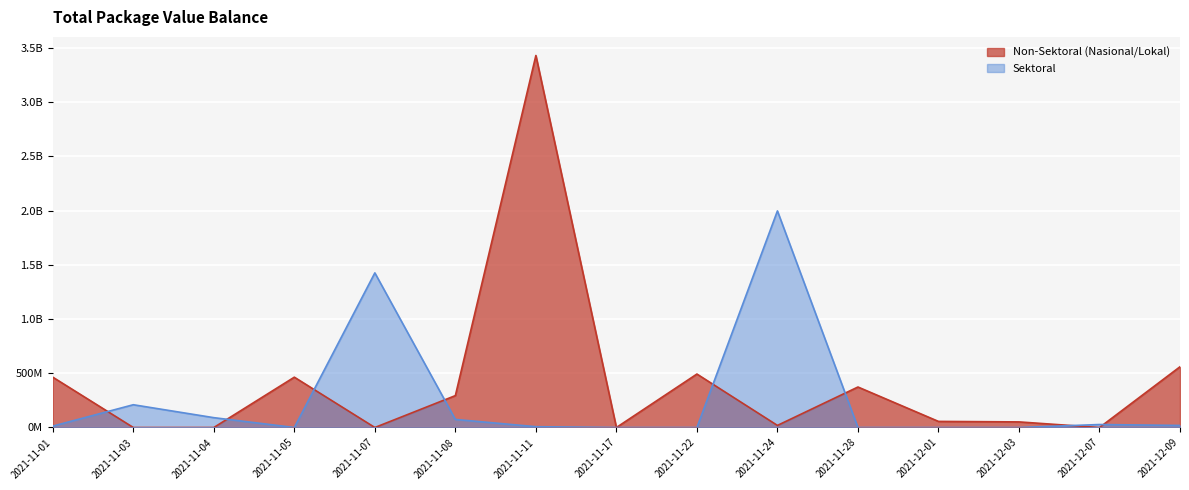

The value of Sektoral at 2021-11-22 is -899533294. True or false?

False